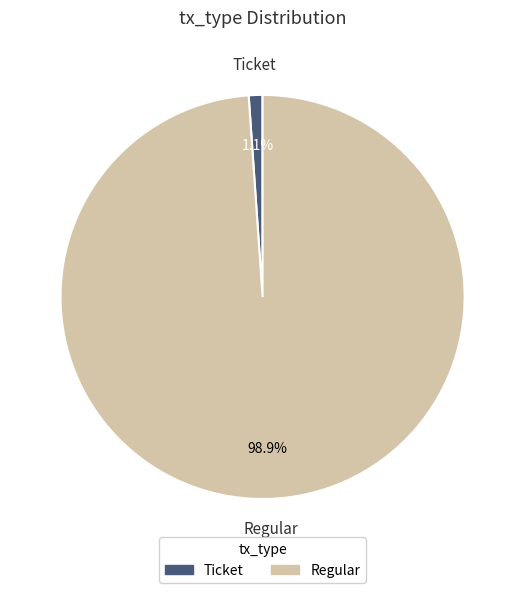

To the nearest percent, what is the combined percentage of Regular and Ticket?

100%